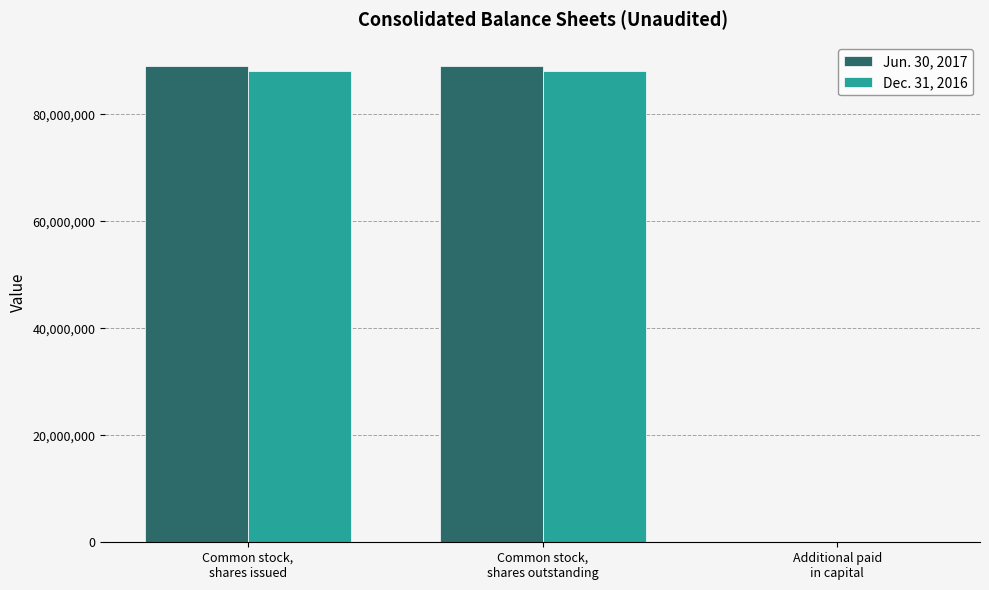

How many Jun. 30, 2017 values are between 87059 and 88942465?

3